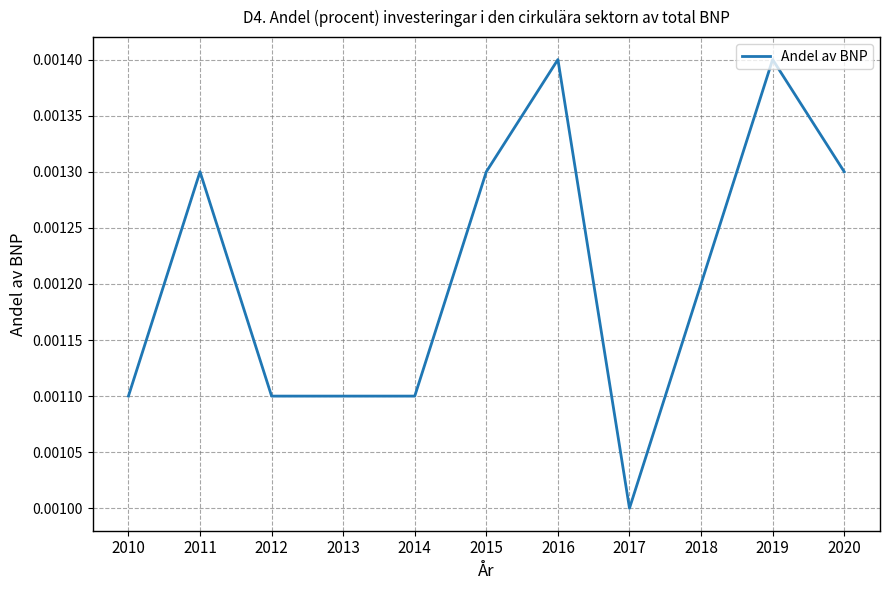

Which label corresponds to the smallest value in the chart?

2017